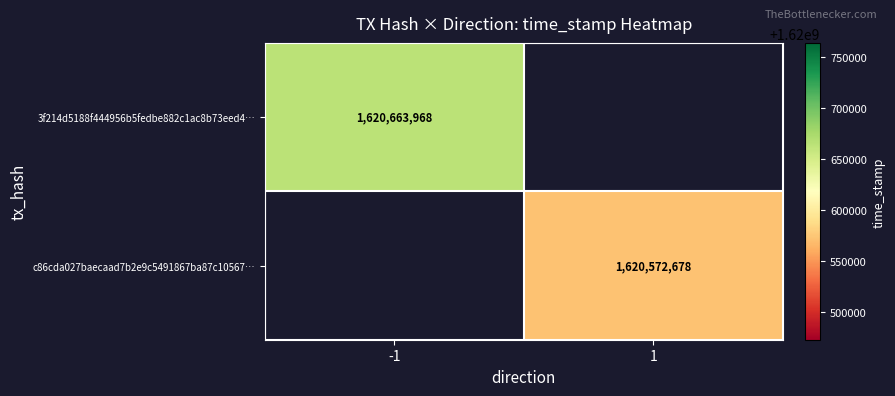

True or false: 3f214d5188f444956b5fedbe882c1ac8b73eed4… has a value of 597850340 at -1.

False